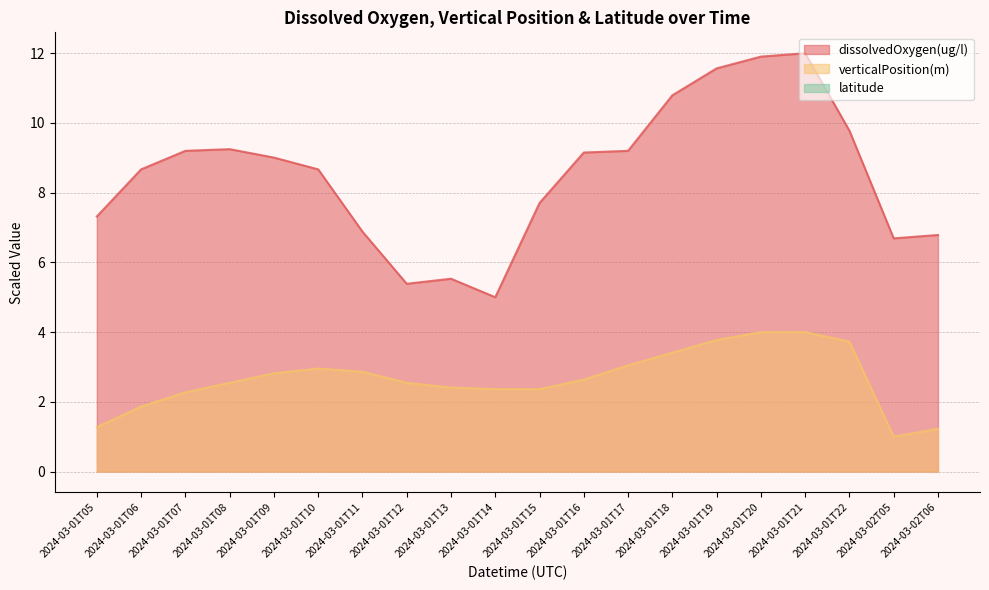

Rank the series at 2024-03-01T06 from lowest to highest value.

verticalPosition(m), dissolvedOxygen(ug/l)